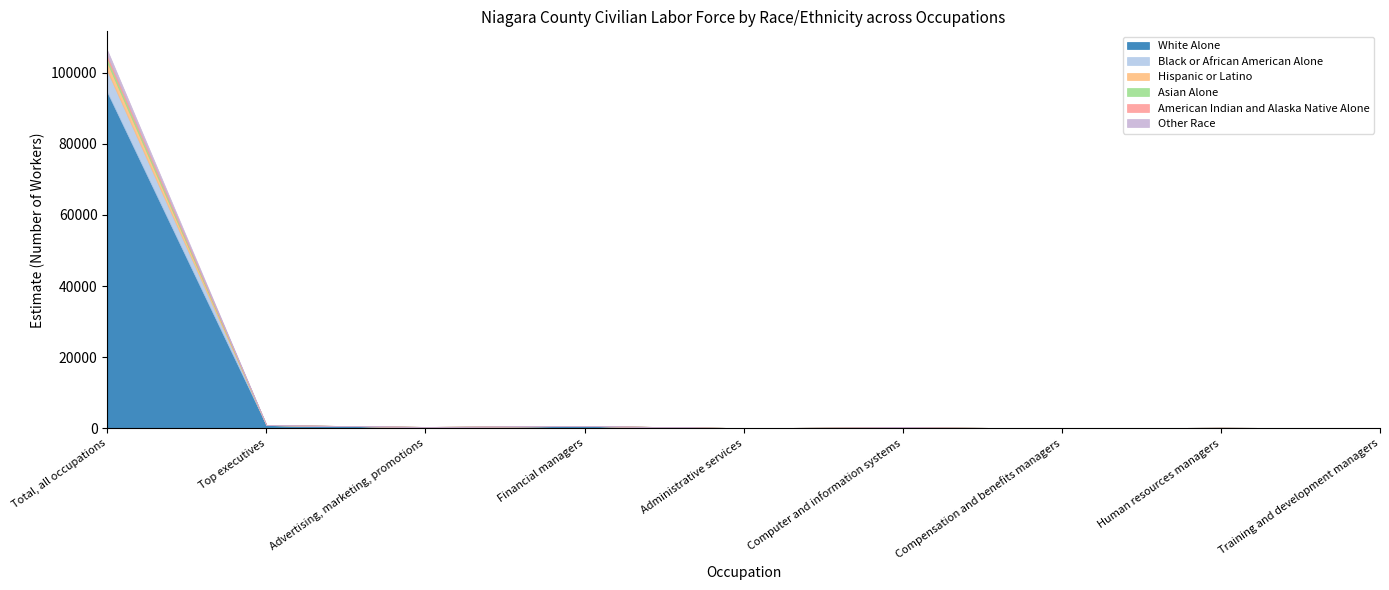

What is the difference between the maximum and second lowest values in the American Indian and Alaska Native Alone series?

890